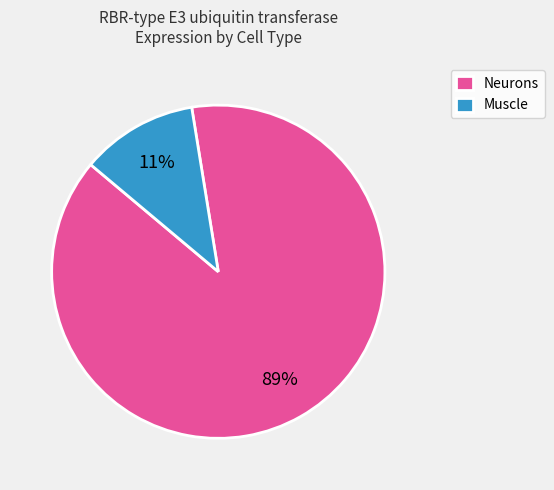

To the nearest percent, what portion does Muscle represent?

11%